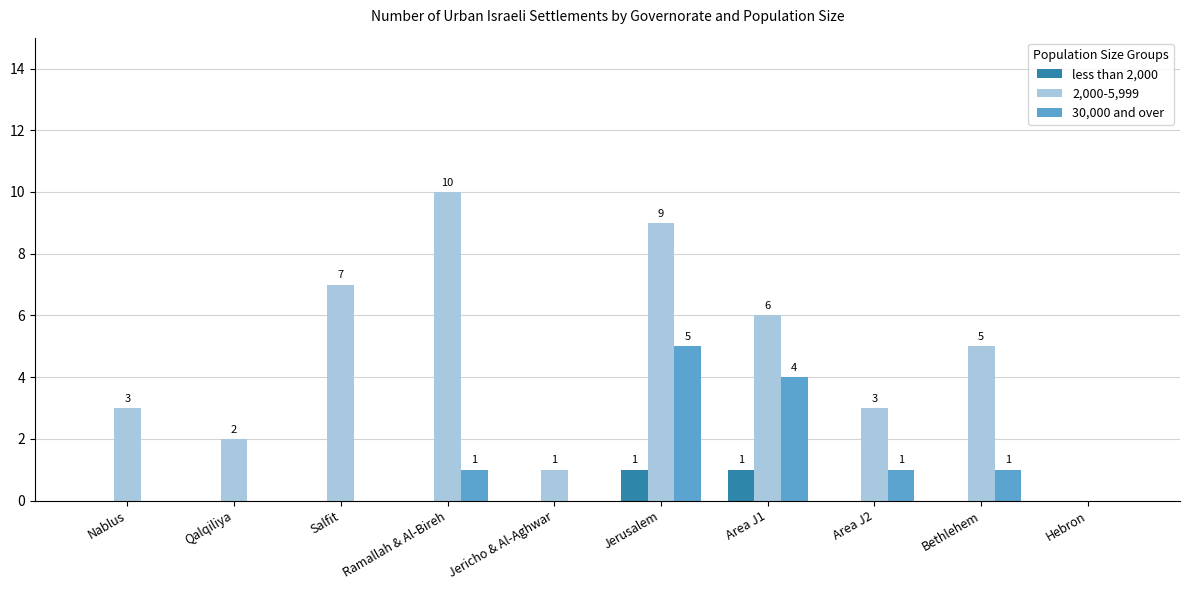

Read the 2,000-5,999 value at Area J2, to the nearest 5.

5